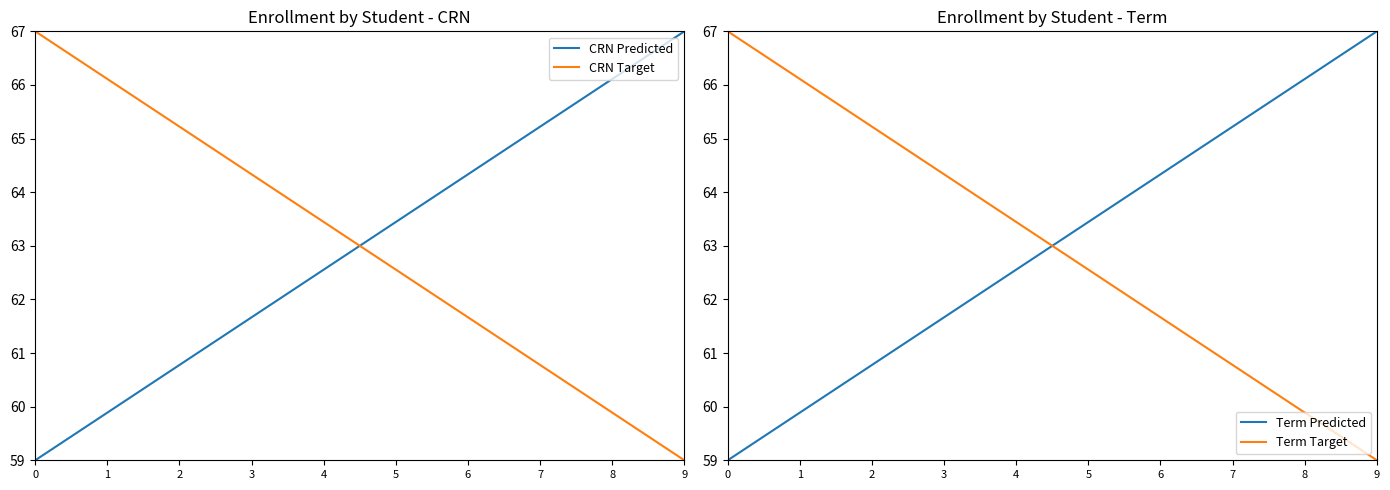

What is the maximum value for Term Predicted?

67.0